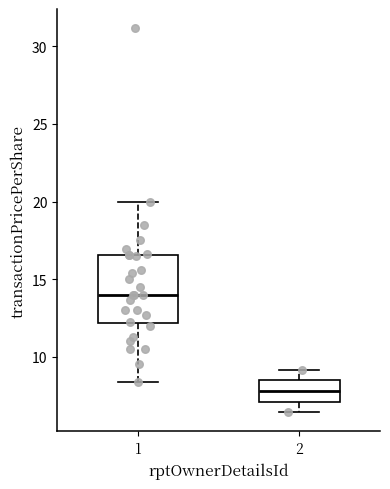

Comparing the boxes themselves (not the whiskers), which one is the tallest?

1